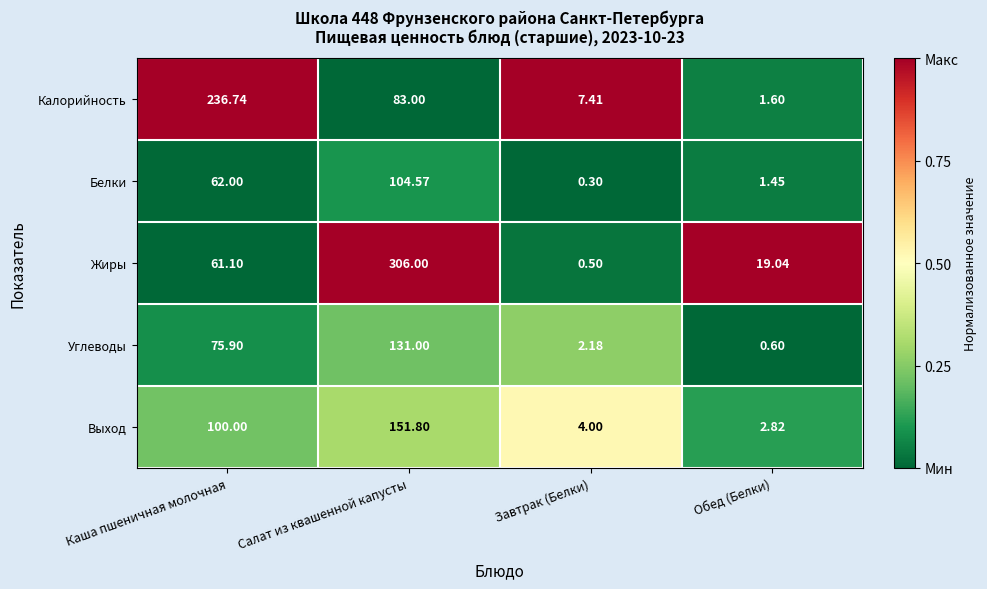

At which category is the sum across all series the highest?

Салат из квашенной капусты